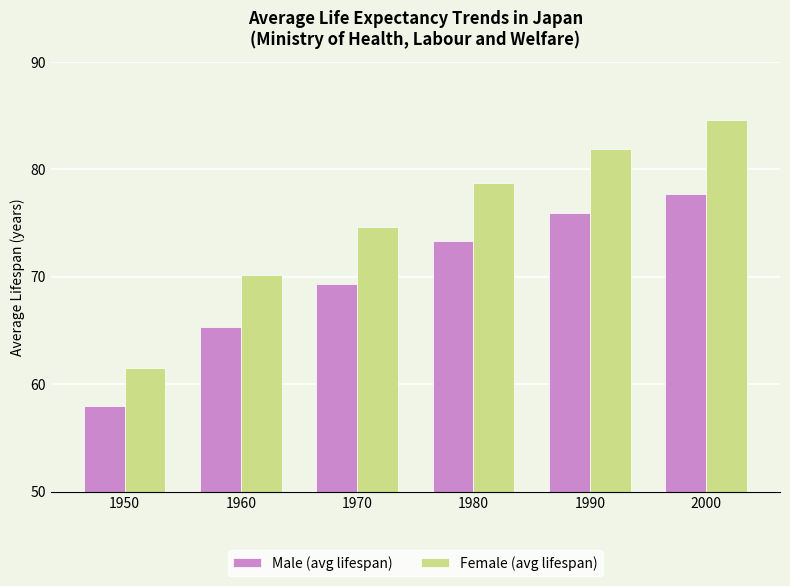

The value of Male (avg lifespan) at 1950 is 58.0. True or false?

True